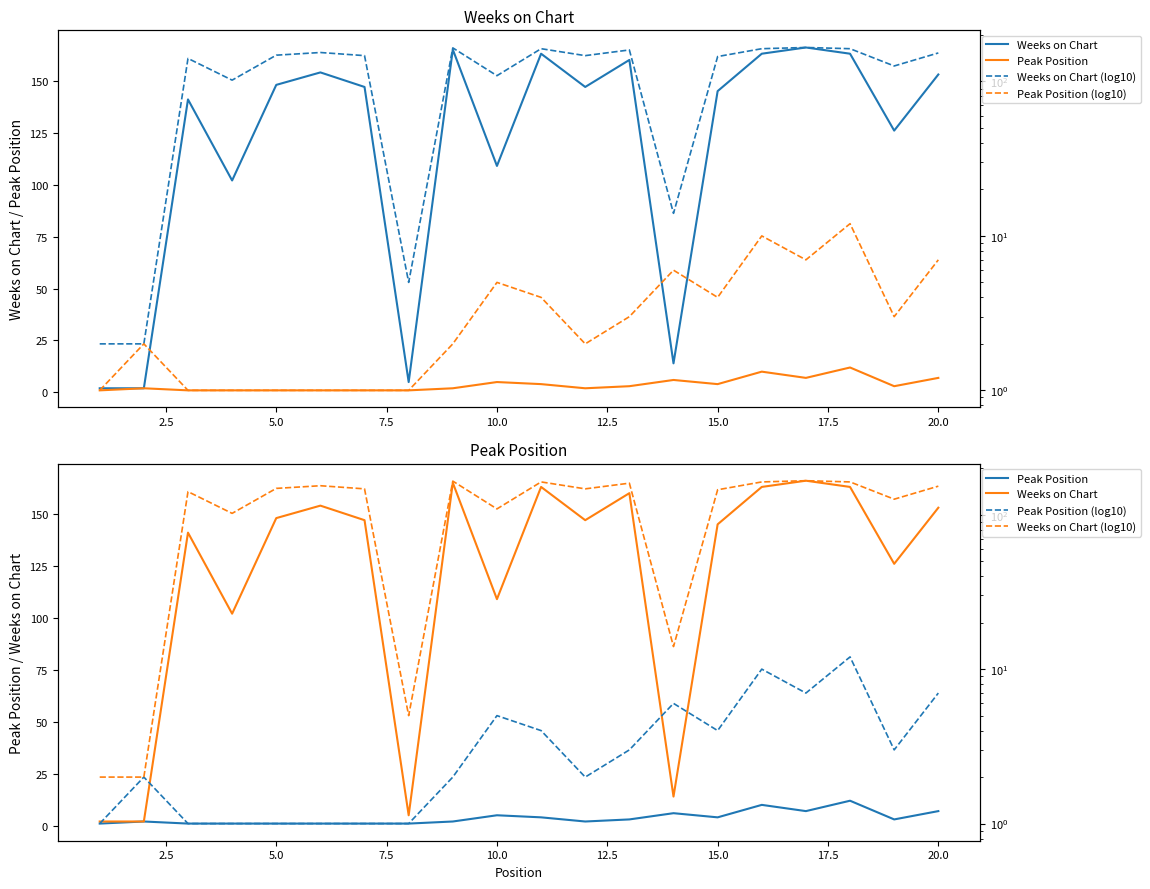

Which series has the largest total across all categories?

Weeks on Chart